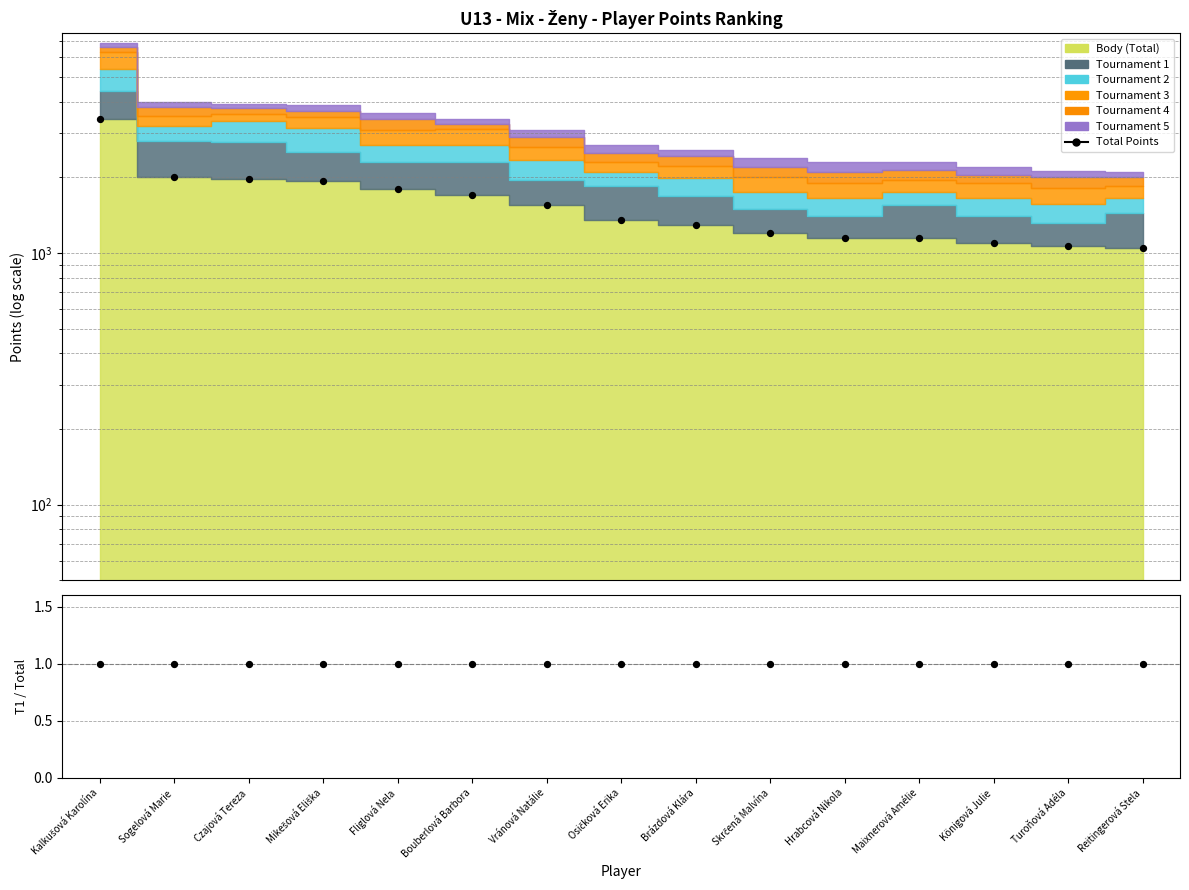

Which series contains the lowest Y value?

T1/Total